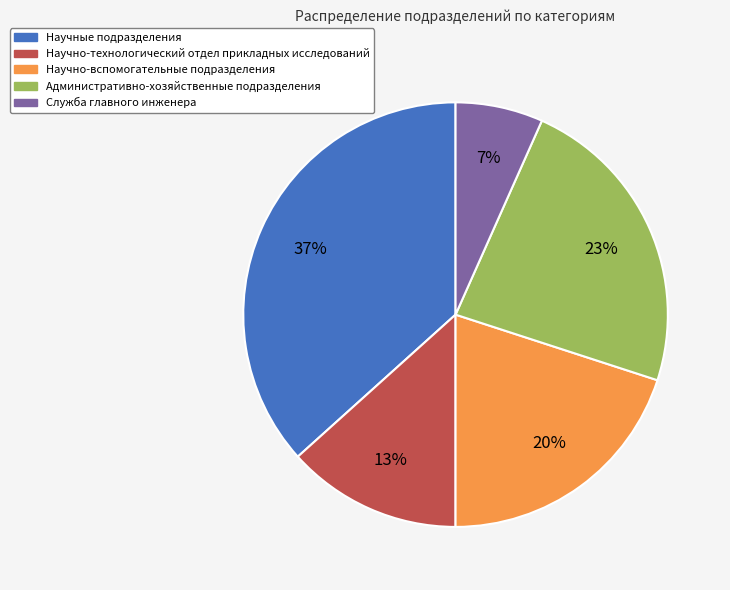

Is there a majority slice in this chart?

No